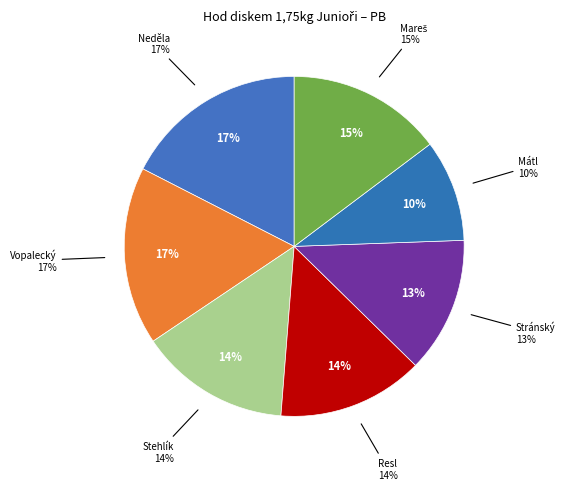

Count the number of slices in the pie.

7